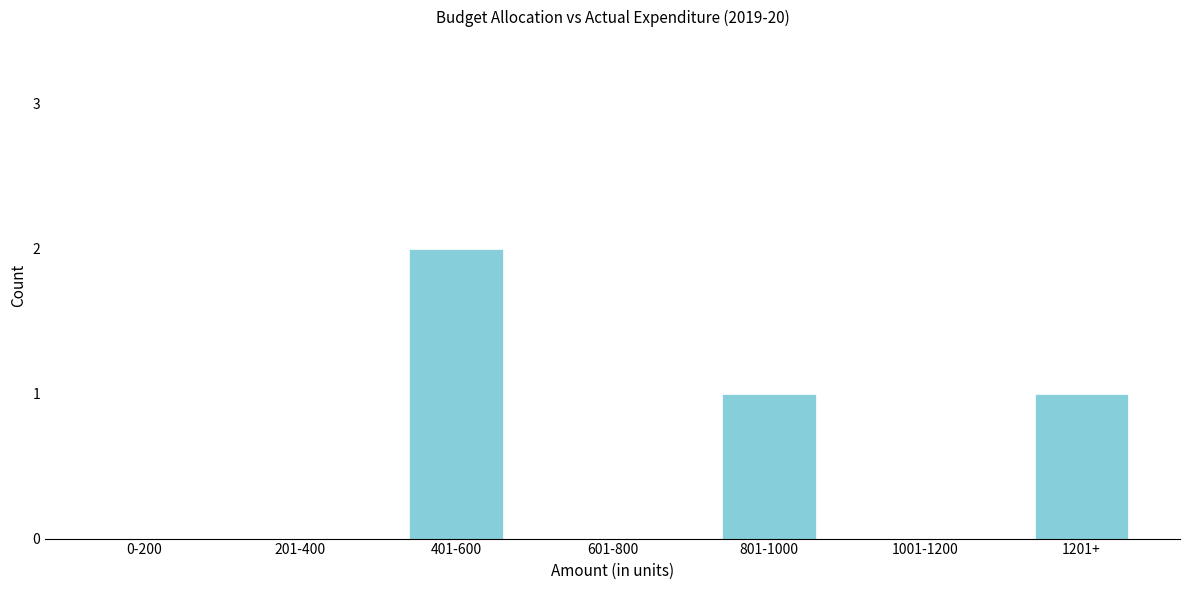

Reading left to right, extract all data points from this chart.

0-200=0	201-400=0	401-600=2	601-800=0	801-1000=1	1001-1200=0	1201+=1